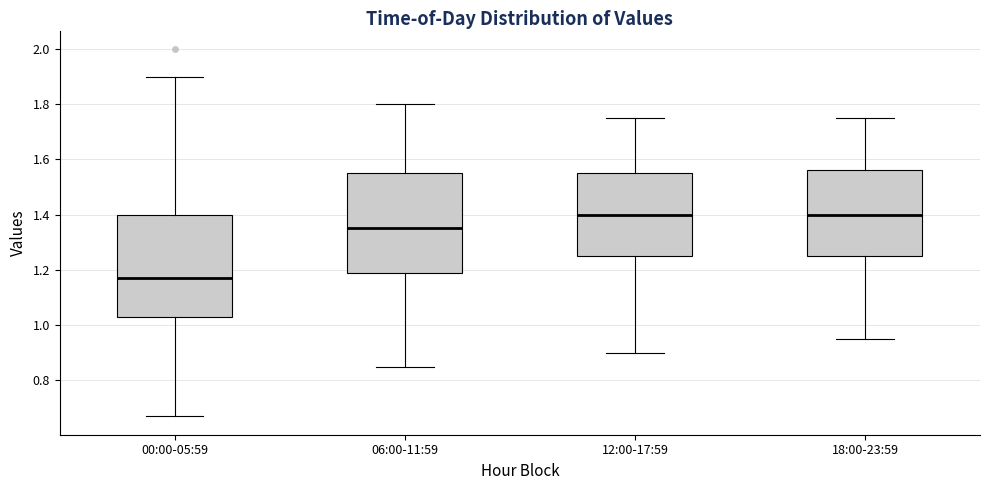

Reading left to right, read every box against the y-axis: the position of its median line, the range the box covers, and the ends of its whiskers. The values are not printed on the chart, so give them approximately, as read against the axis.

00:00-05:59: median 1.18, box 1.04 to 1.40, whiskers 0.68 to 1.90
06:00-11:59: median 1.36, box 1.18 to 1.56, whiskers 0.86 to 1.80
12:00-17:59: median 1.40, box 1.26 to 1.56, whiskers 0.90 to 1.76
18:00-23:59: median 1.40, box 1.26 to 1.56, whiskers 0.96 to 1.76